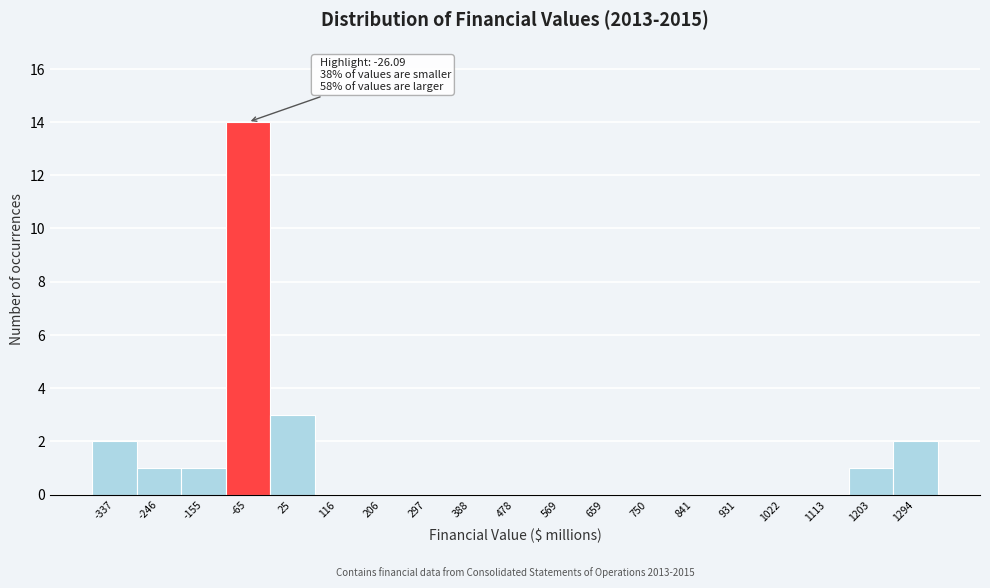

Reading right to left, transcribe all the data shown in this chart.

1294=2	1203=1	1113=0	1022=0	931=0	841=0	750=0	659=0	569=0	478=0	388=0	297=0	206=0	116=0	25=3	-65=14	-155=1	-246=1	-337=2